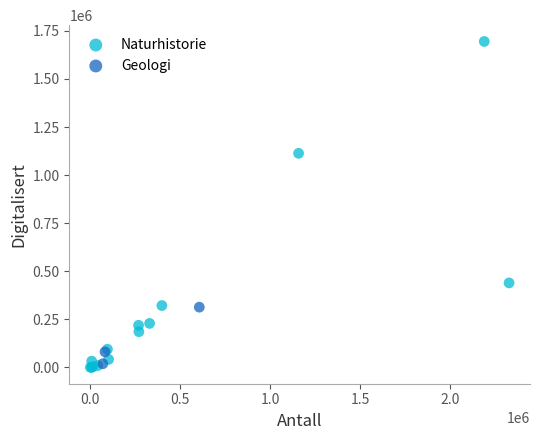

Which series contains the highest Y value?

Naturhistorie